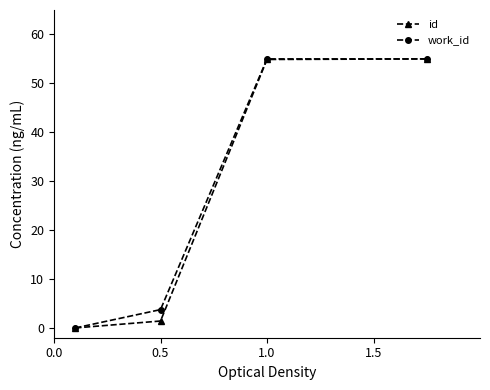

How many series are shown in this chart?

2